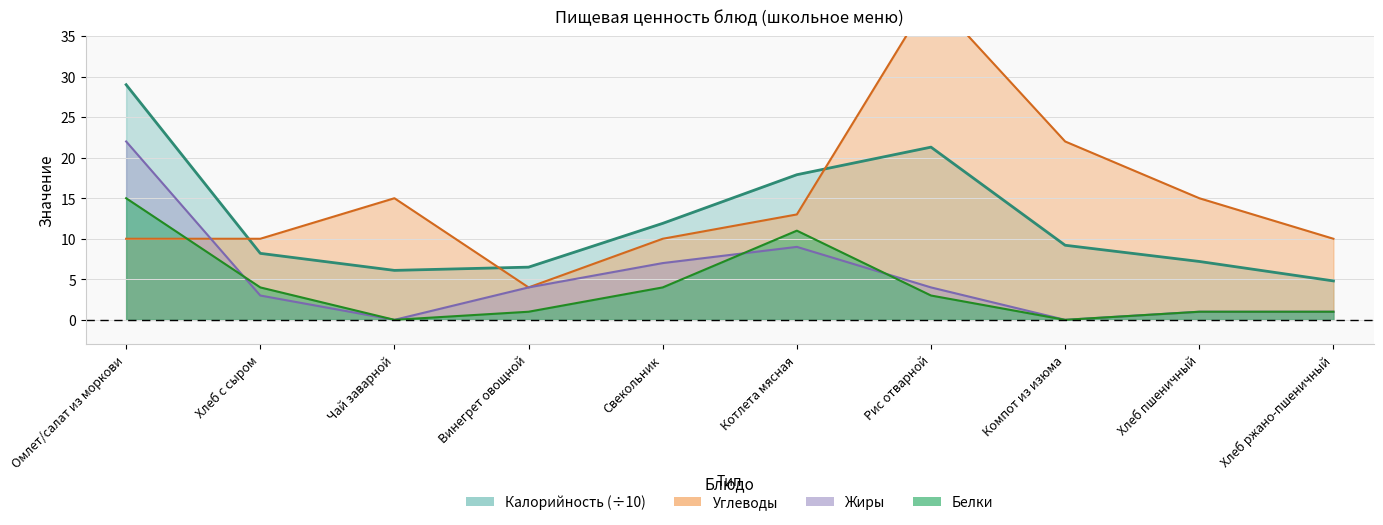

What are all the series names shown in the legend?

Калорийность, Белки, Жиры, Углеводы